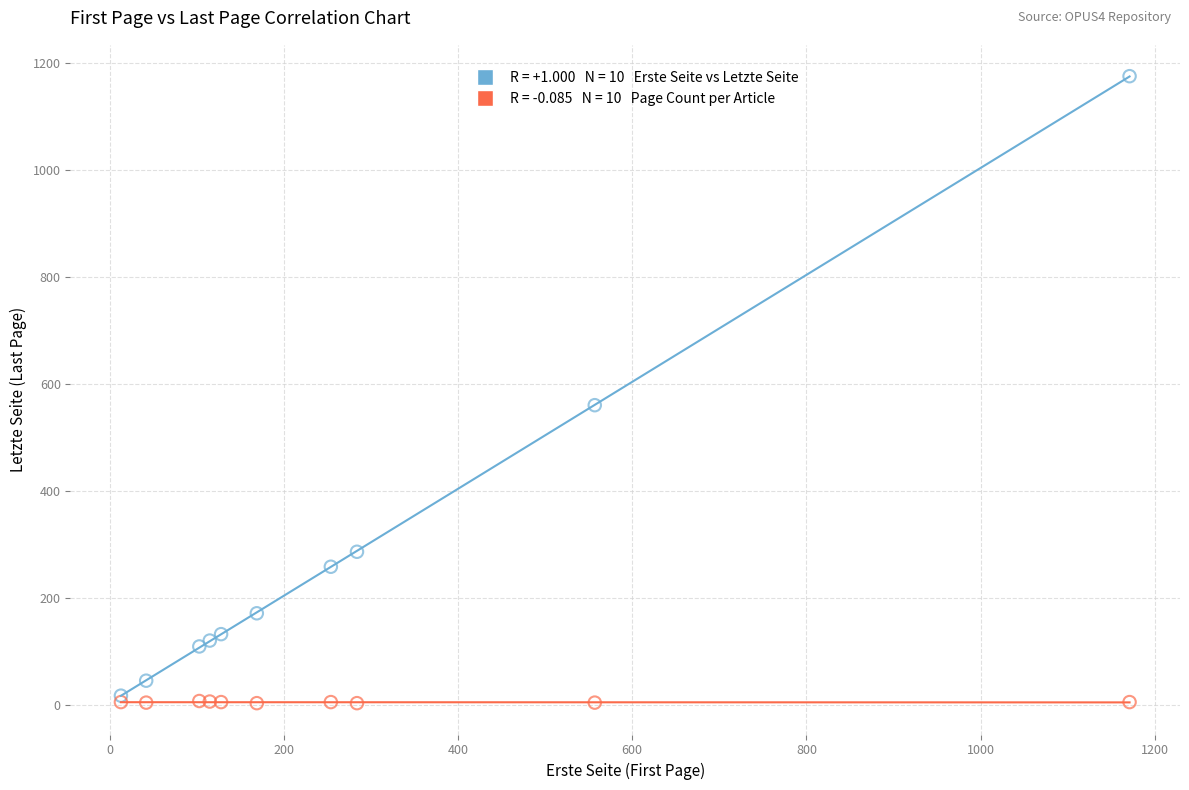

Across all series, what Y value is closest to 590?

561